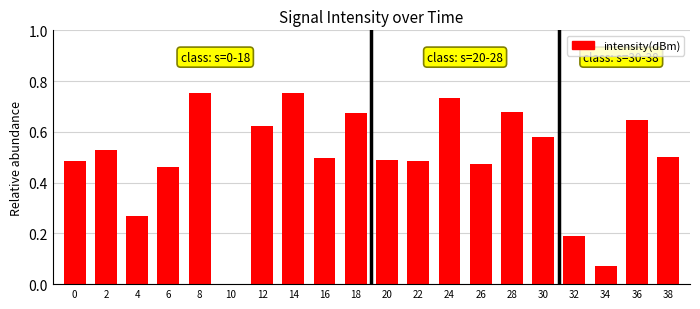

Count the number of values greater than 0.

19